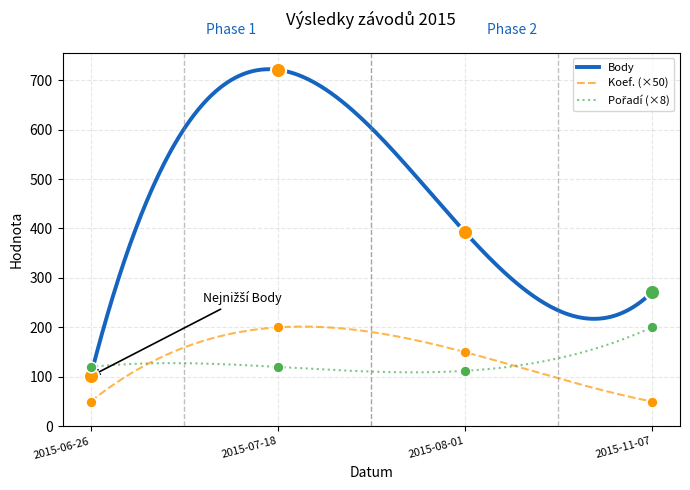

What are all the series names shown in the legend?

Body, Koef., Pořadí